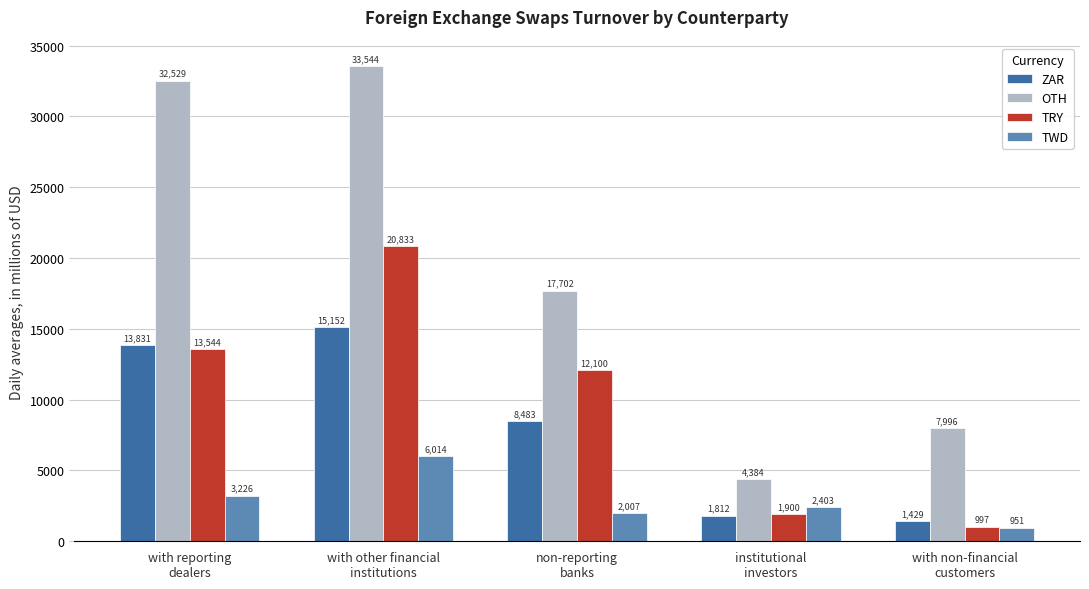

What position from the left is institutional
investors?

4